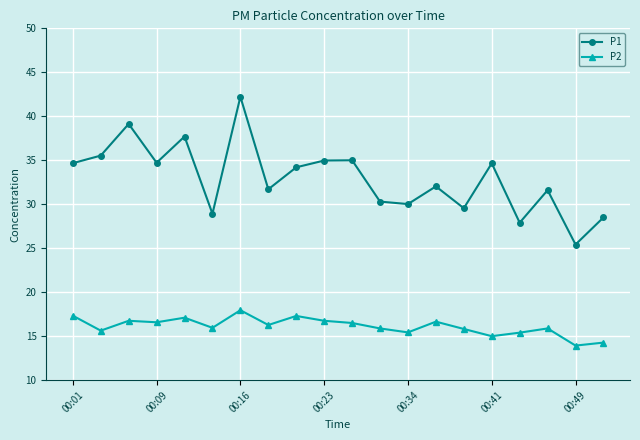

True or false: P1 has more than 1 points higher than both neighbors.

True